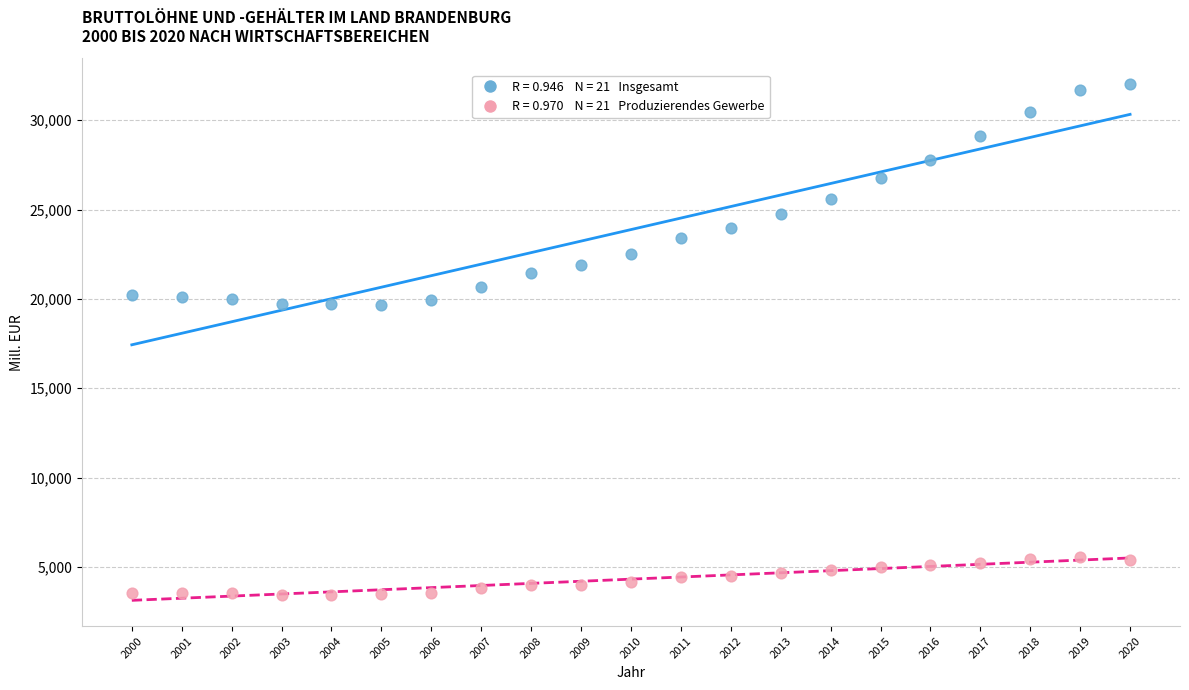

Across all data points, what is the range of X values (max minus min)?

20.0